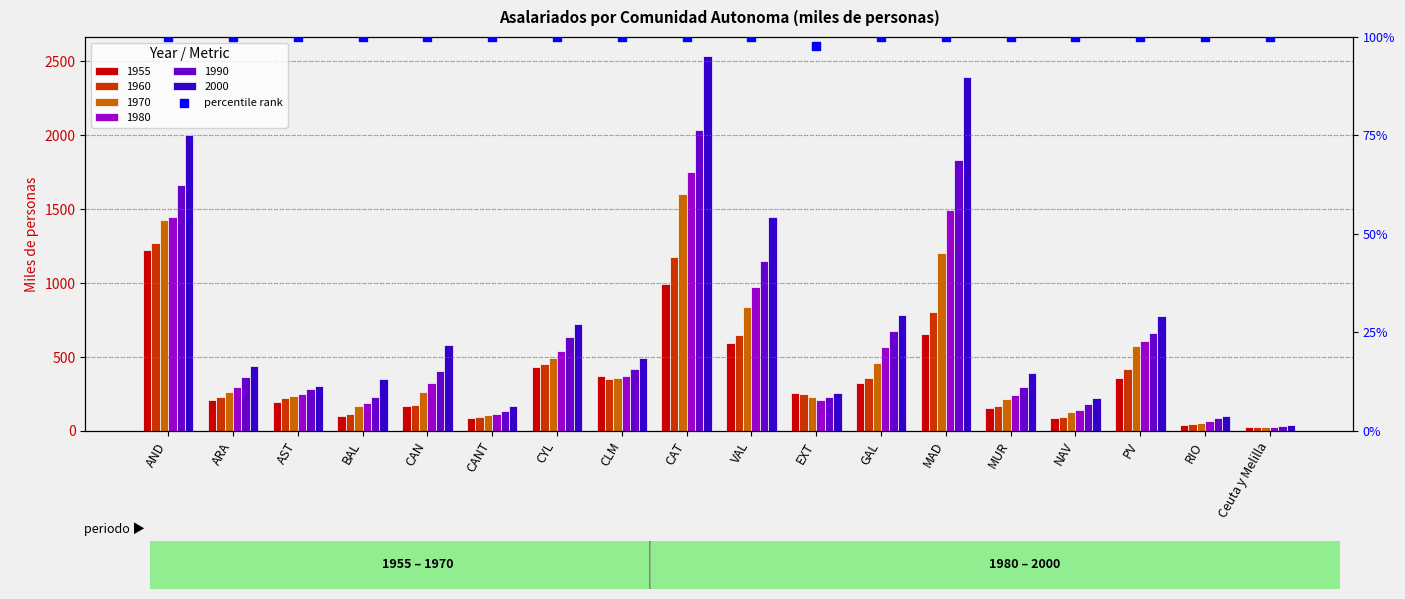

Which has a higher value, VAL or PV?

VAL